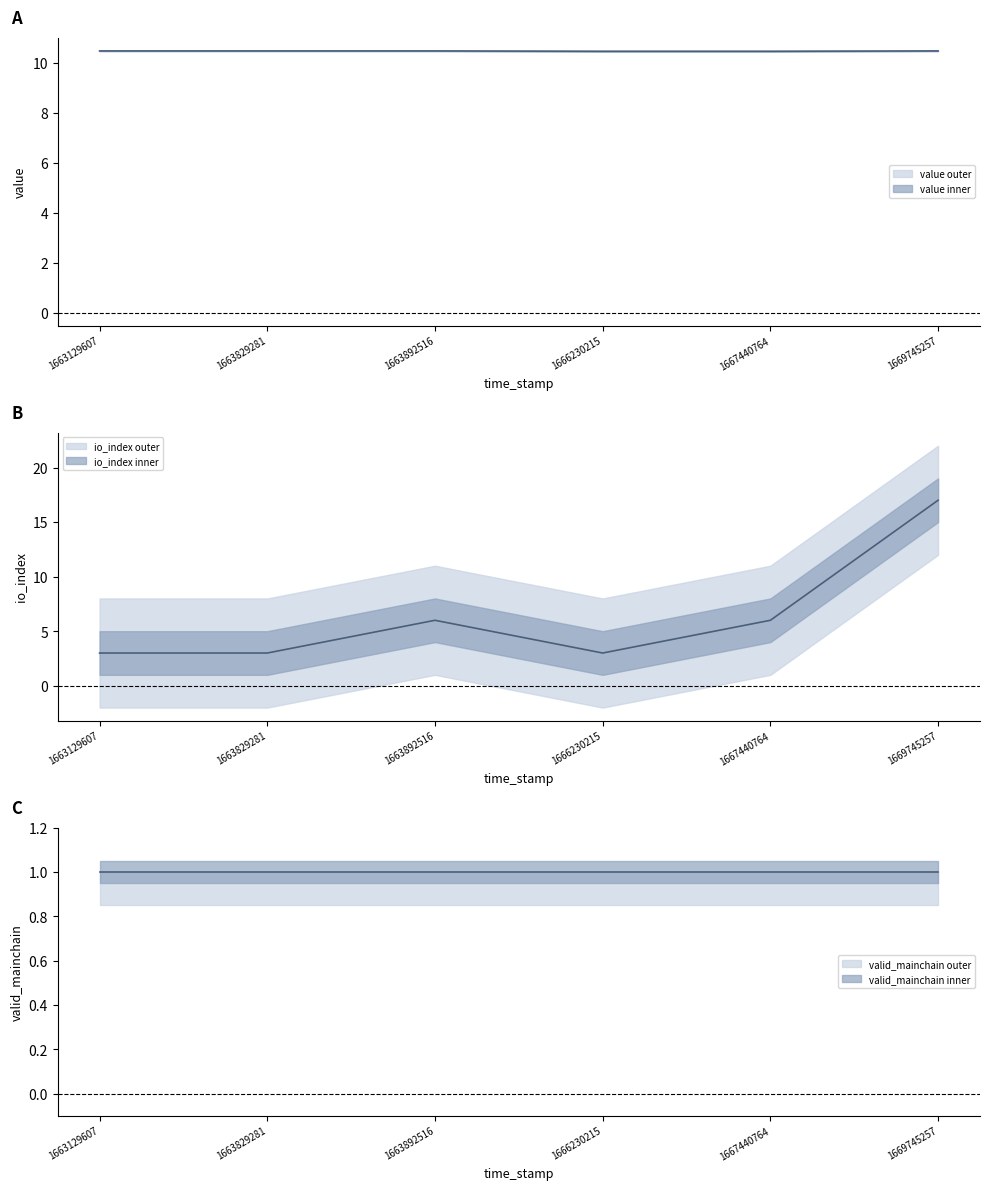

Rank the series by their maximum value, from lowest to highest.

valid_mainchain, value, io_index